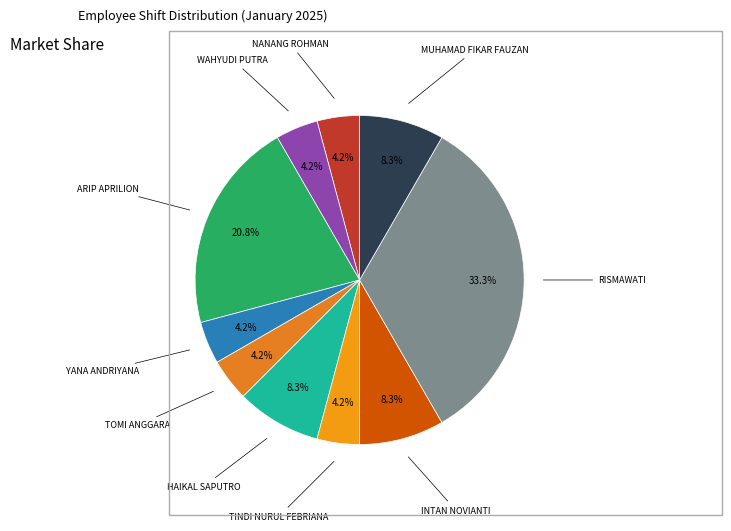

How many slices are in this pie chart?

10